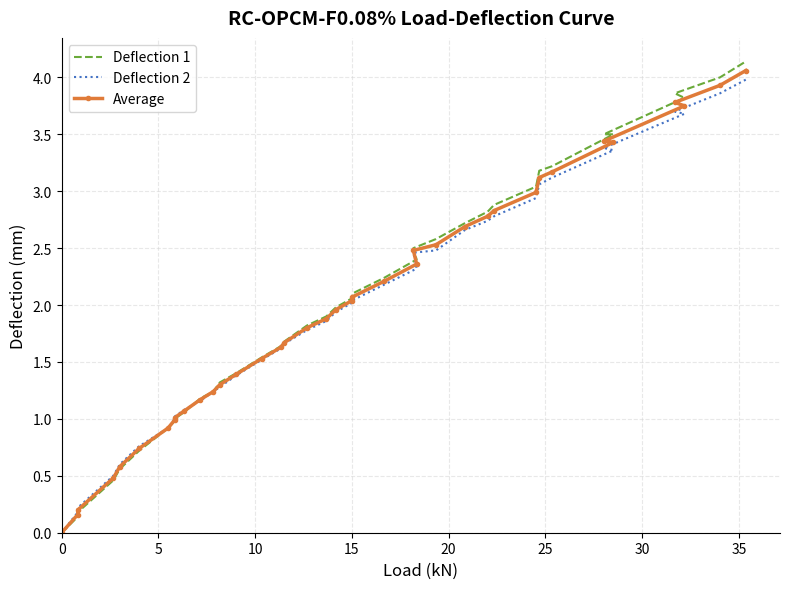

List the series in order of their peak value, highest first.

Deflection 1, Average, Deflection 2